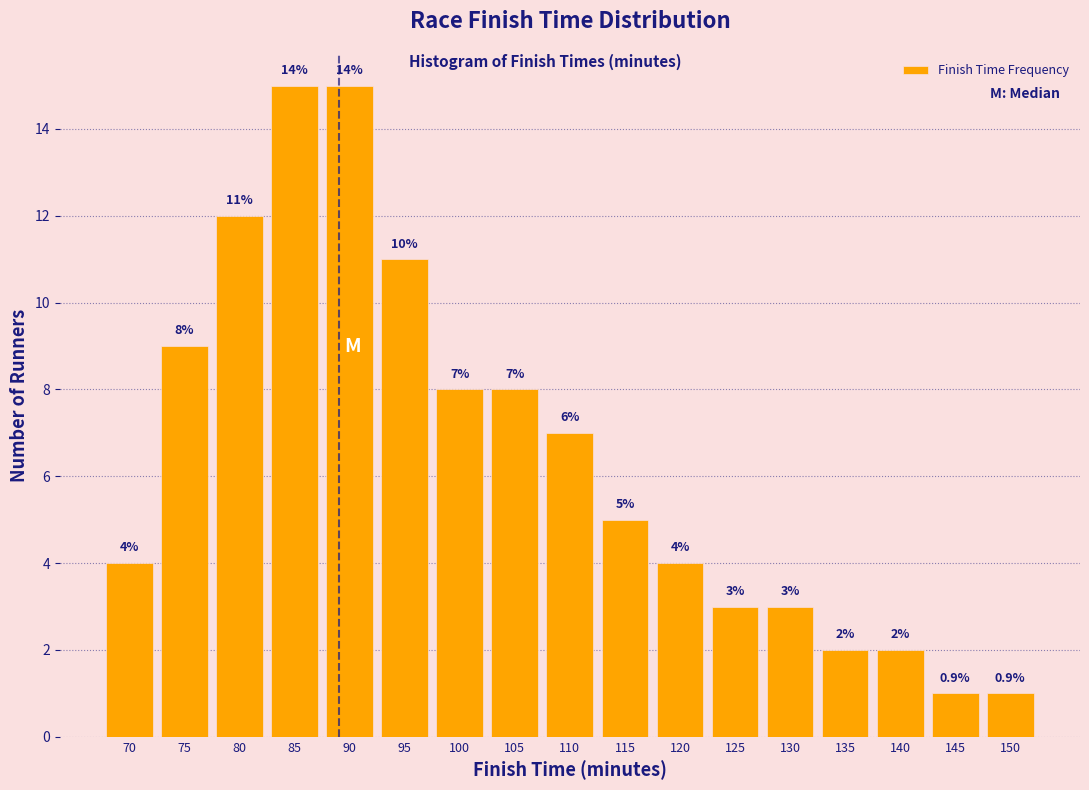

Reading right to left, what are all the values shown in this chart?

1	1	2	2	3	3	4	5	7	8	8	11	15	15	12	9	4